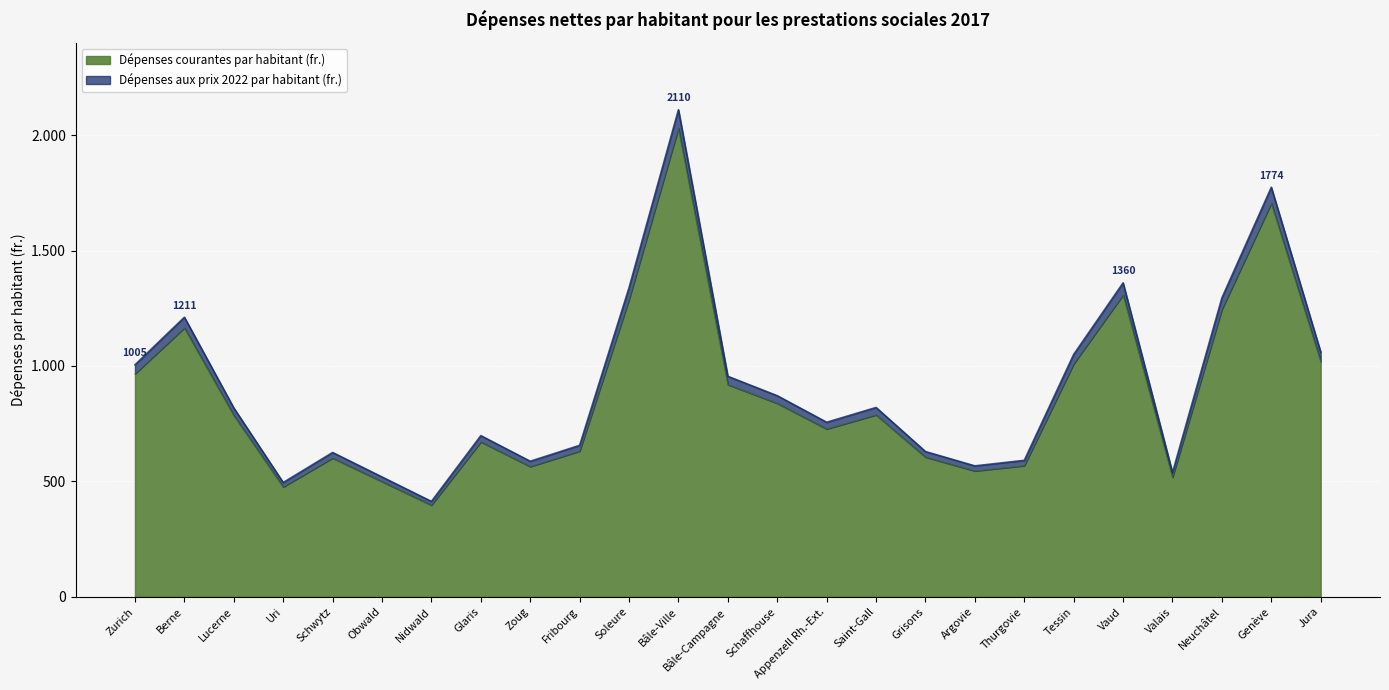

Reading left to right, transcribe all the data shown in this chart.

Dépenses courantes par habitant (fr.): 966	1165	786	476	601	499	397	671	564	631	1288	2029	919	838	727	788	605	545	568	1009	1308	518	1245	1705	1019
Dépenses aux prix 2022 par habitant (fr.): 1005	1211	818	495	625	519	413	698	587	656	1339	2110	955	871	756	820	629	567	591	1050	1360	538	1295	1774	1060